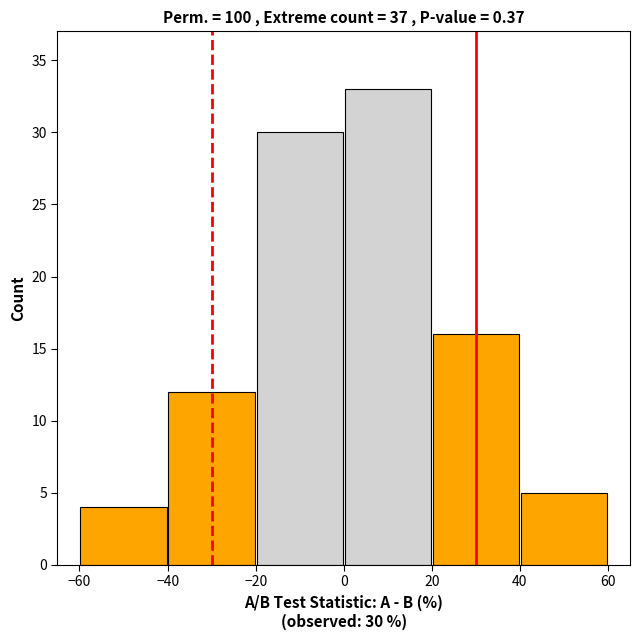

Which range on the x-axis has the tallest bar?

0 to 20